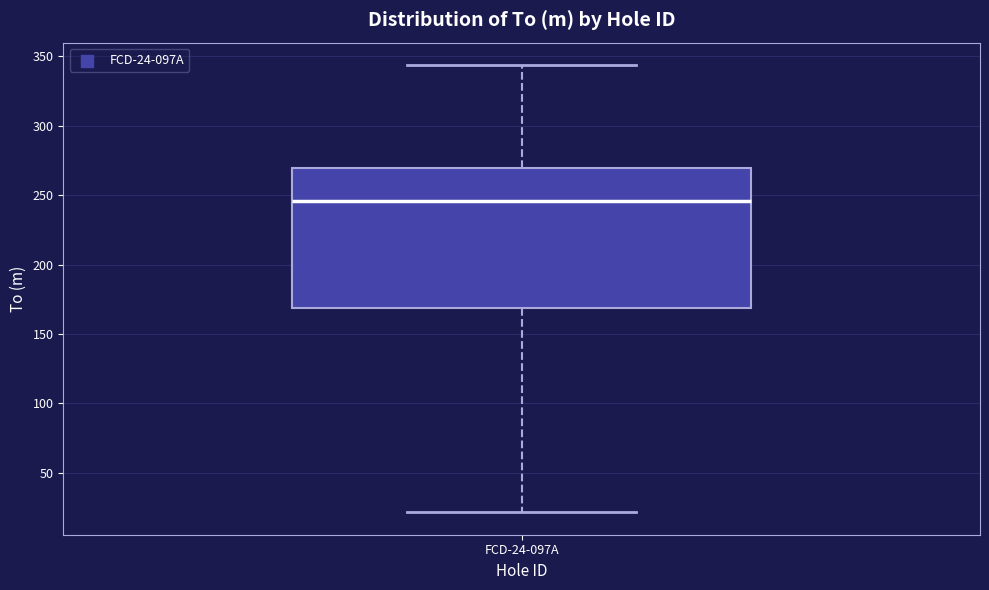

Read this box plot against the y-axis: the position of the median line, the range covered by the box, and the ends of both whiskers. The values are not printed on the chart, so give them approximately, as read against the axis.

median 245, box 170 to 270, whiskers 20 to 345